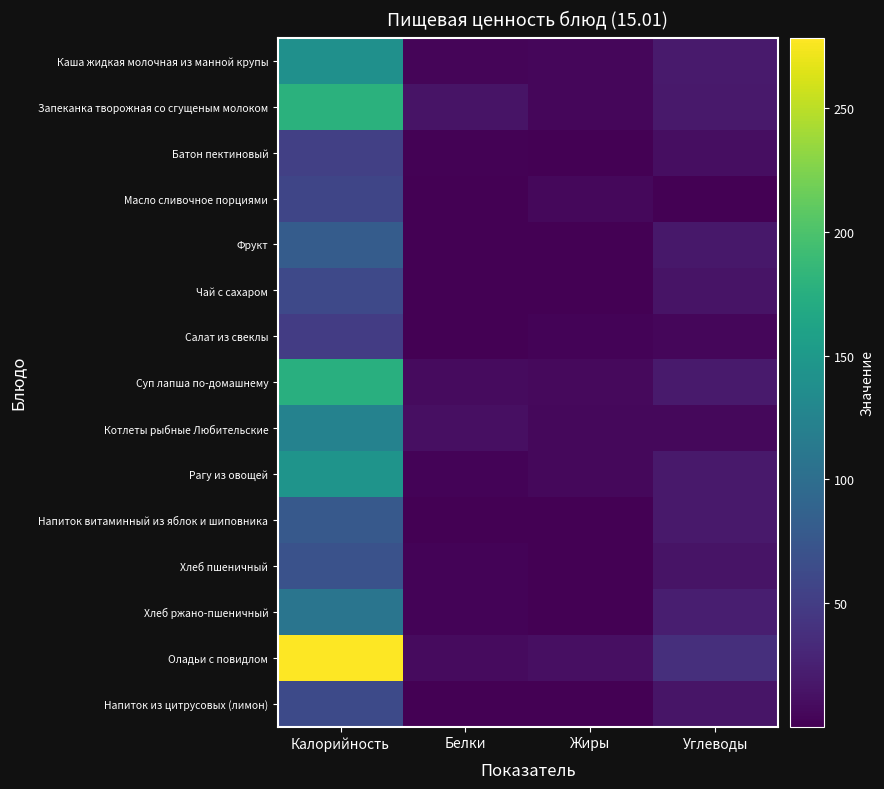

Rank the series at Белки from highest to lowest value.

Запеканка творожная со сгущеным молоком, Котлеты рыбные Любительские, Оладьи с повидлом, Суп лапша по-домашнему, Каша жидкая молочная из манной крупы, Рагу из овощей, Хлеб пшеничный, Хлеб ржано-пшеничный, Батон пектиновый, Фрукт, Салат из свеклы, Напиток витаминный из яблок и шиповника, Чай с сахаром, Напиток из цитрусовых (лимон), Масло сливочное порциями